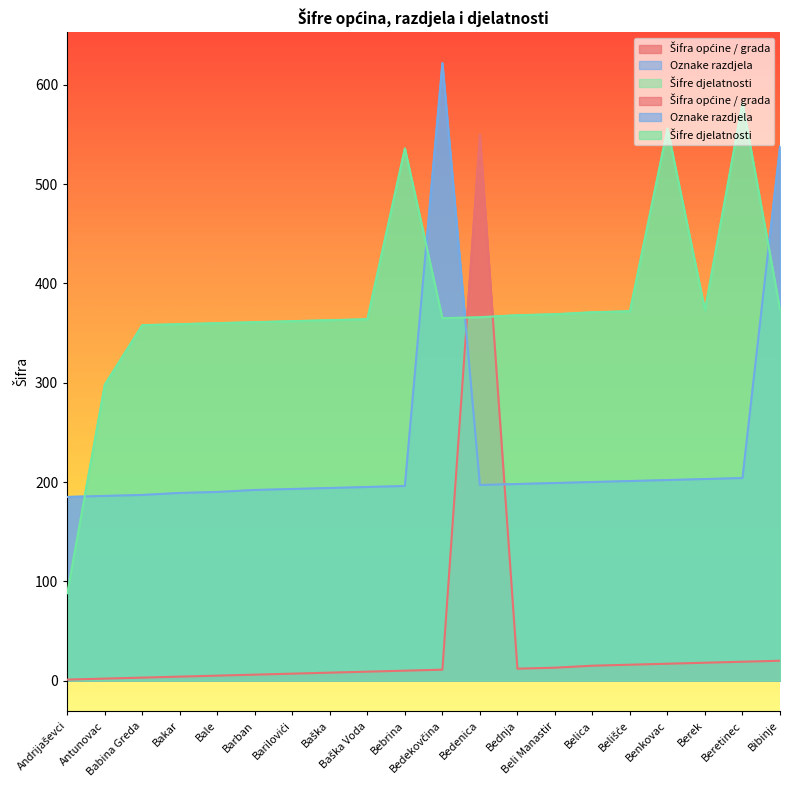

Where is Šifre djelatnosti nearest to the value 335?

Babina Greda